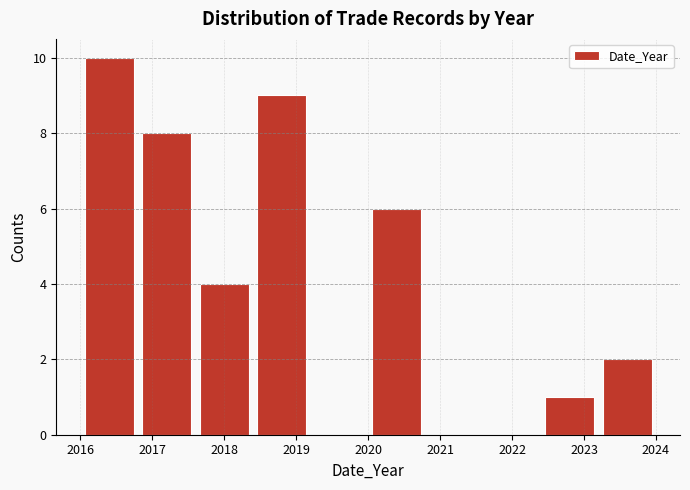

Reading left to right, transcribe this chart: for each bar, give the range it covers on the x-axis and its height. The values are not printed on the chart, so give them approximately, as read against the axis.

2016.0 to 2016.8: 10
2016.8 to 2017.6: 8
2017.6 to 2018.4: 4
2018.4 to 2019.2: 9
2019.2 to 2020.0: 0
2020.0 to 2020.8: 6
2020.8 to 2021.6: 0
2021.6 to 2022.4: 0
2022.4 to 2023.2: 1
2023.2 to 2024.0: 2